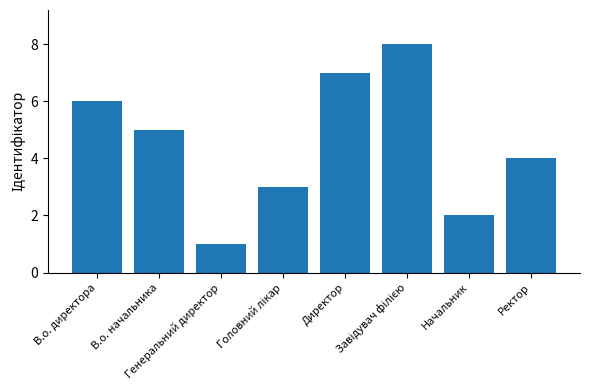

Is it true that the value at В.о. начальника is 5?

True